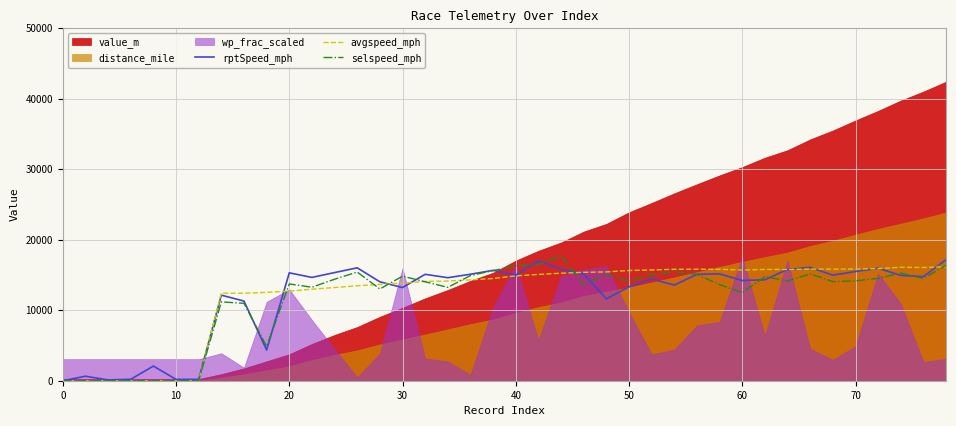

Count the number of categories in the chart.

40